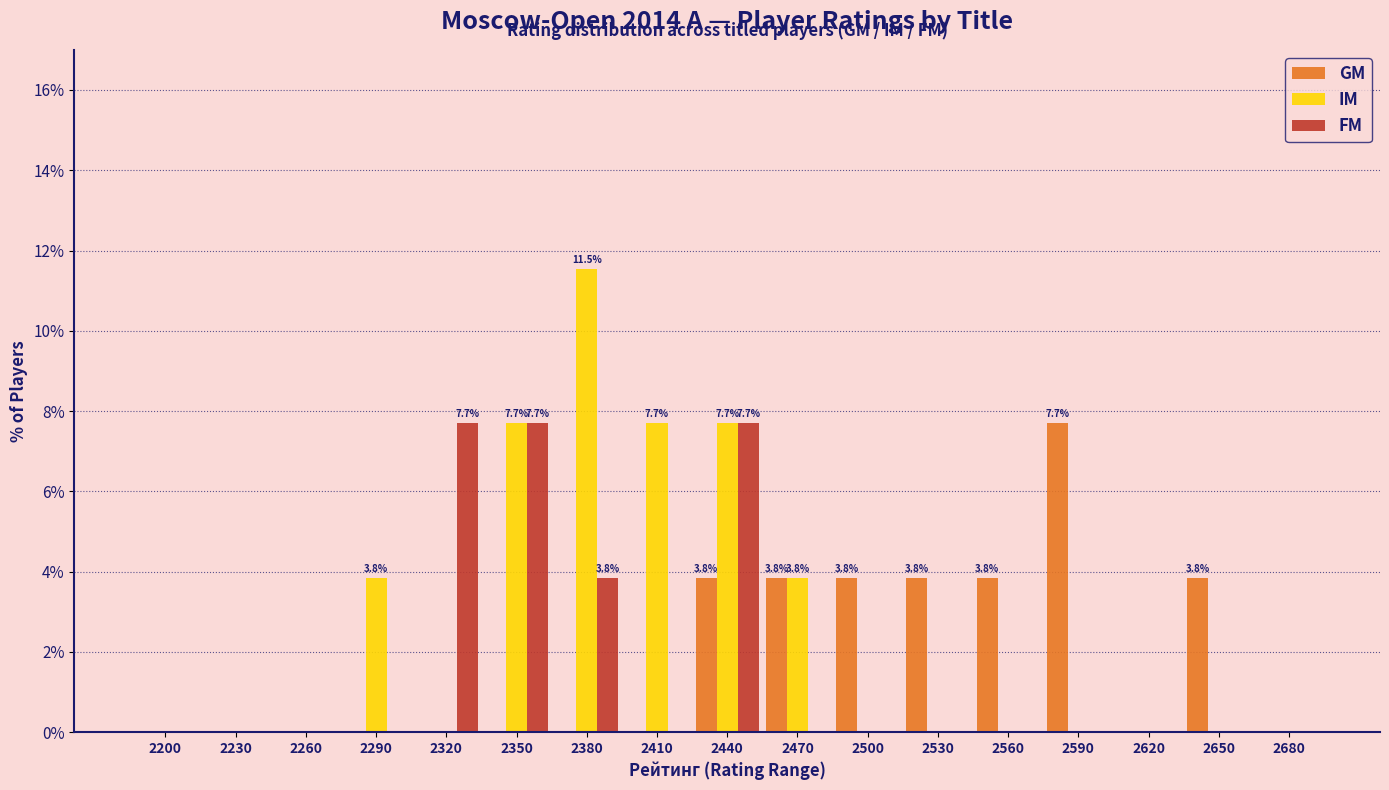

Are the bars horizontal?

No